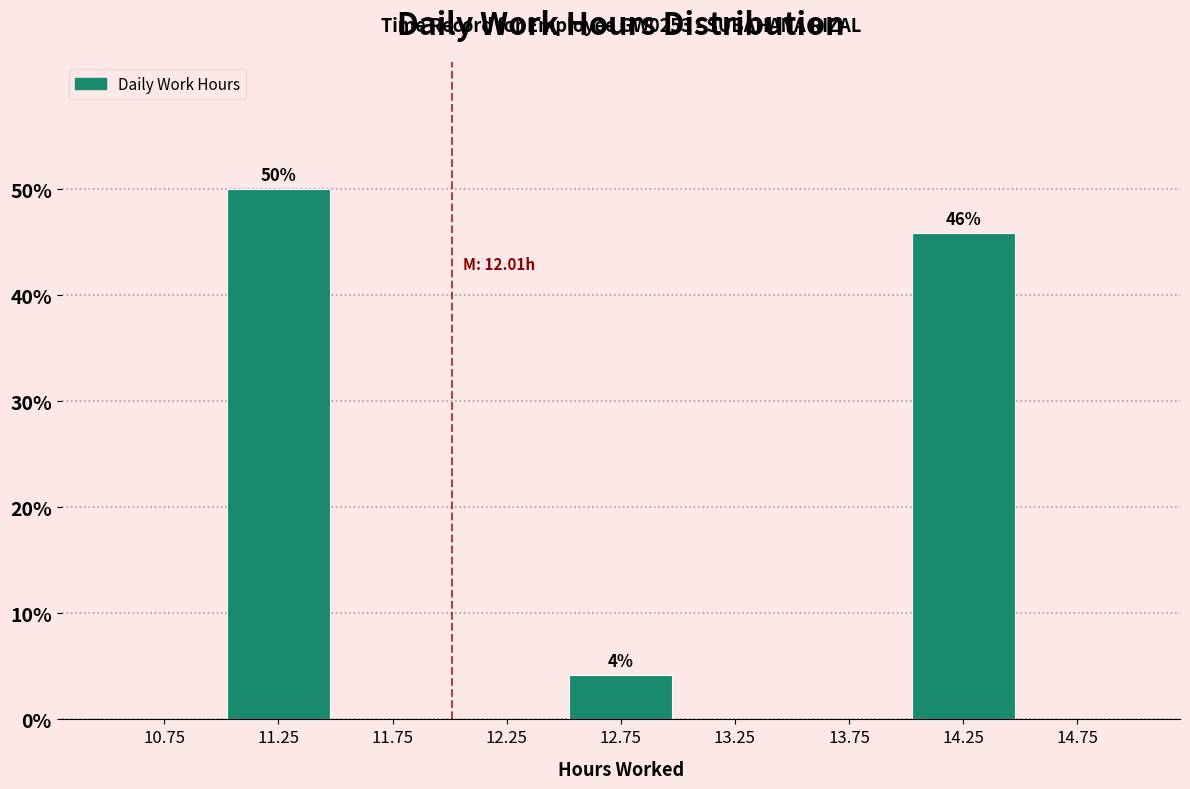

Which range on the x-axis has the tallest bar?

11.0 to 11.5